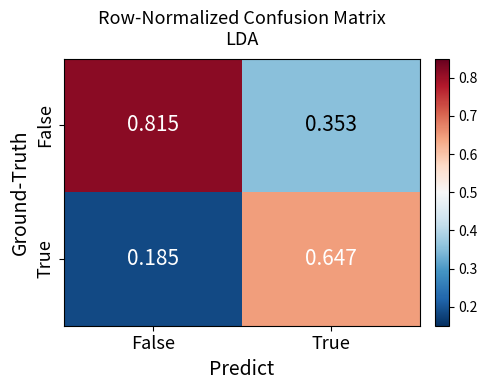

Which series has the largest total across all categories?

False